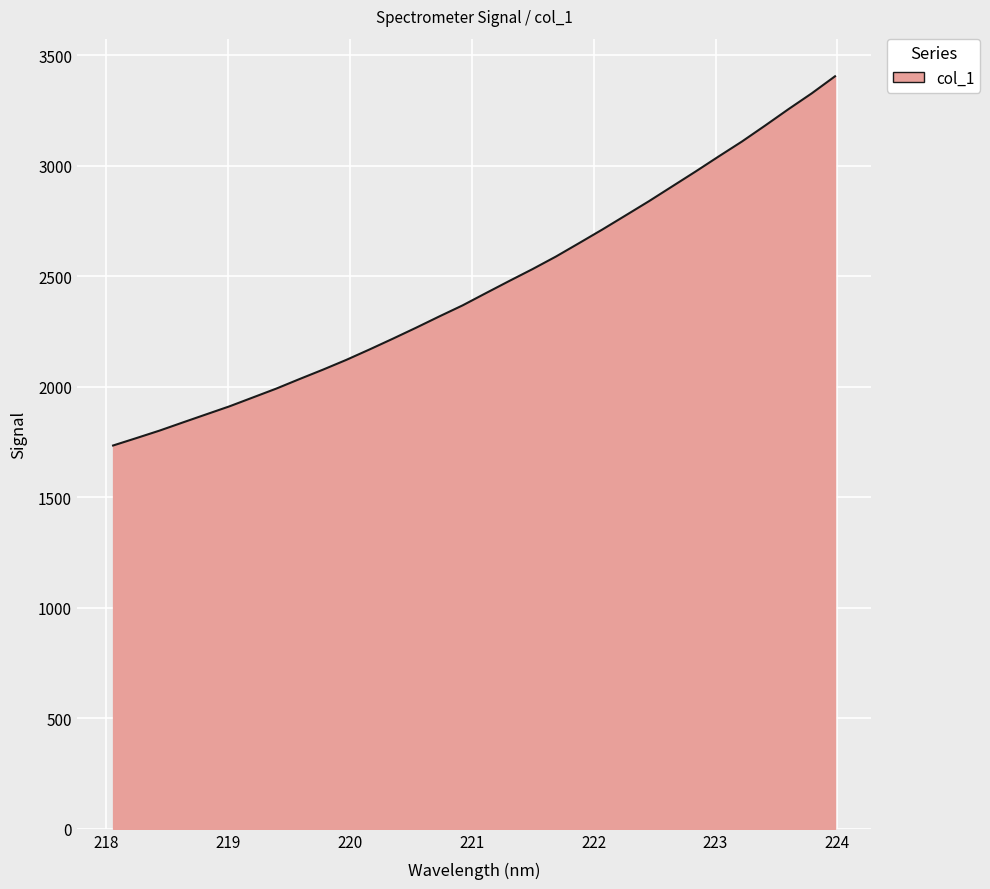

What is the smallest value displayed?

1734.8